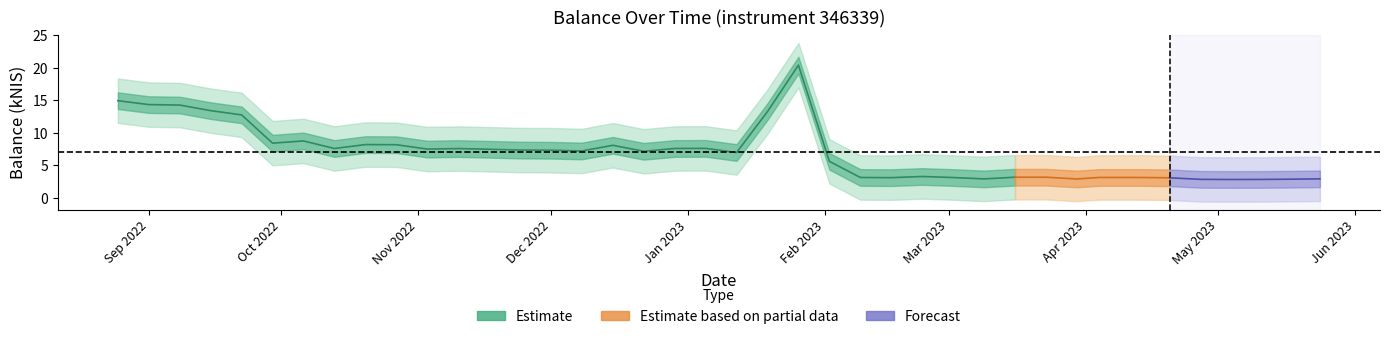

True or false: the data shows 11.1 at 16.

False